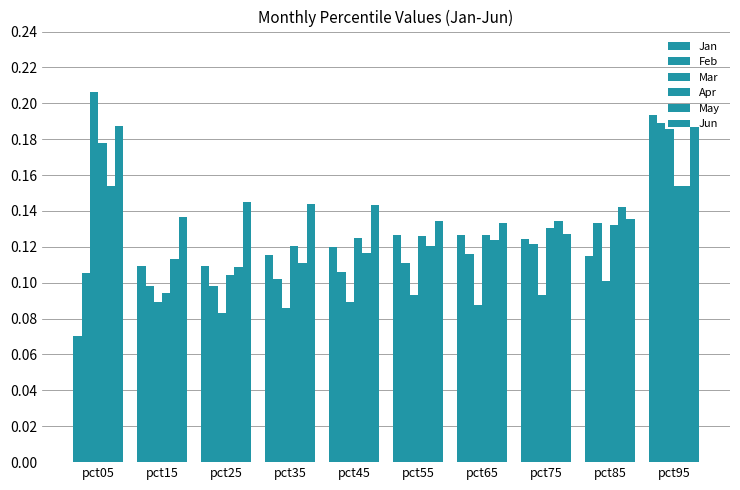

What value does the Mar series have at pct15?

0.1